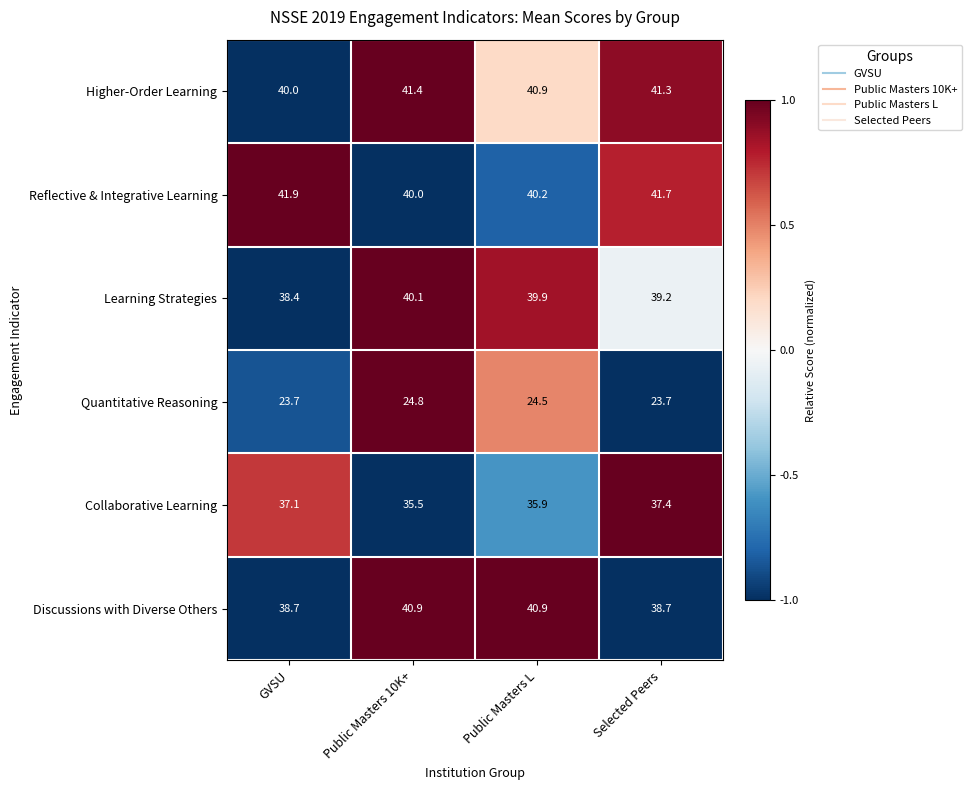

Reading left to right, extract all data points from this chart.

Higher-Order Learning: 40.0	41.4	40.9	41.3
Reflective & Integrative Learning: 41.9	40.0	40.2	41.7
Learning Strategies: 38.4	40.1	39.9	39.2
Quantitative Reasoning: 23.7	24.8	24.5	23.7
Collaborative Learning: 37.1	35.5	35.9	37.4
Discussions with Diverse Others: 38.7	40.9	40.9	38.7